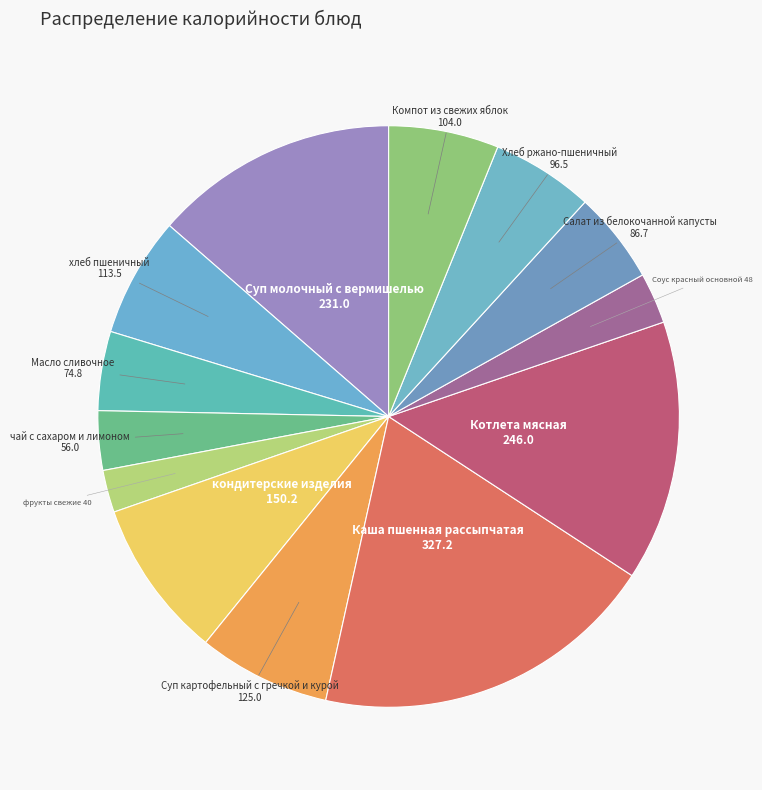

Does Масло сливочное represent more than half of the total?

No